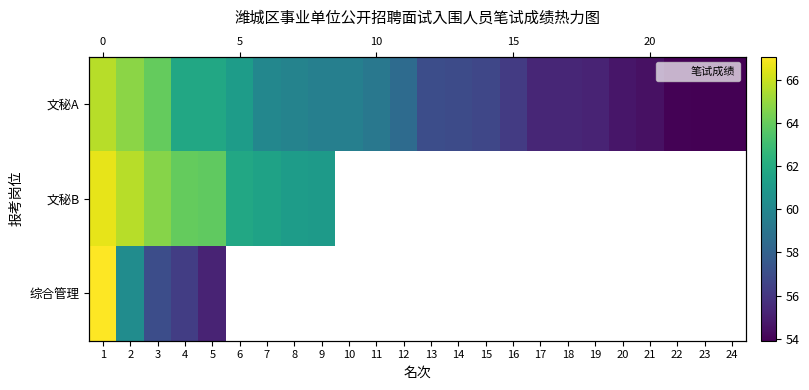

List the series in order of their peak value, lowest first.

文秘A, 文秘B, 综合管理